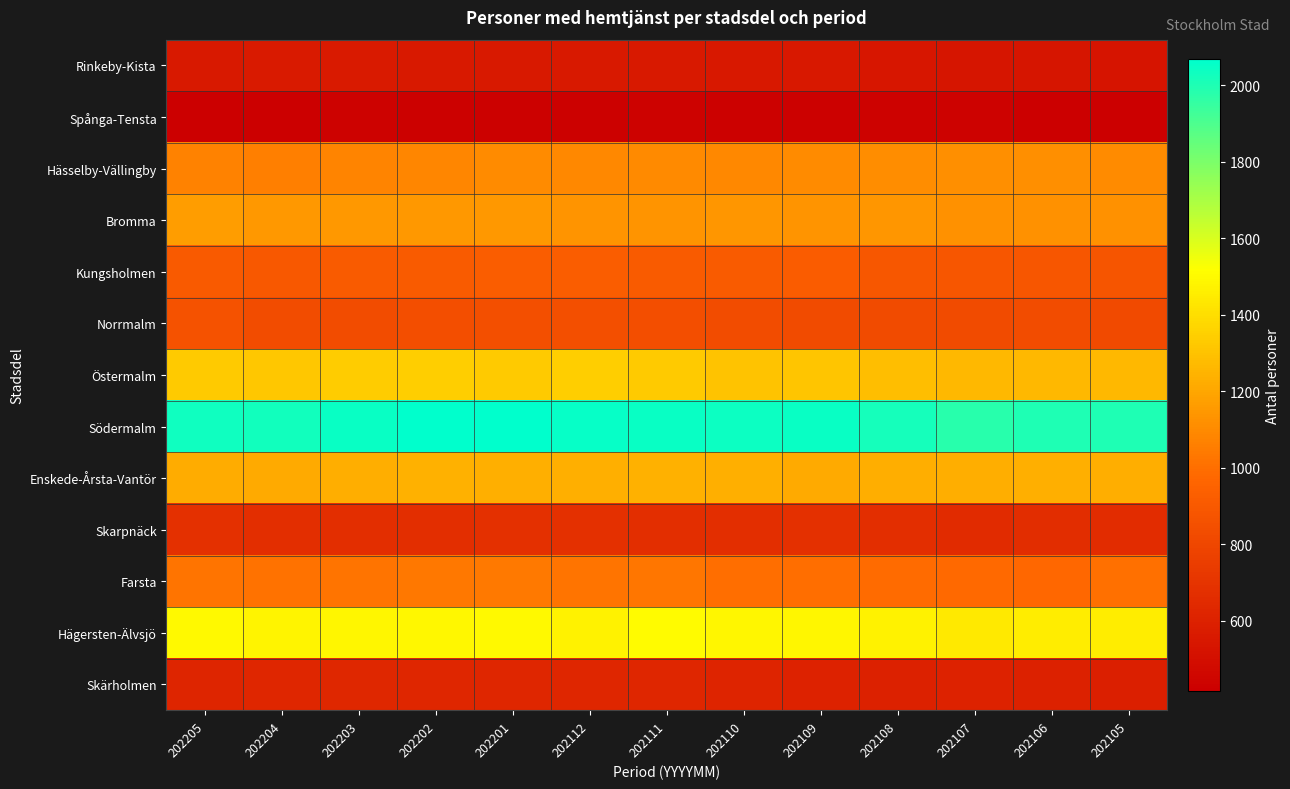

Reading left to right, extract all data points from this chart.

Rinkeby-Kista: 202205=553	202204=559	202203=563	202202=558	202201=557	202112=558	202111=557	202110=549	202109=547	202108=543	202107=534	202106=536	202105=526
Spånga-Tensta: 202205=416	202204=420	202203=429	202202=424	202201=425	202112=428	202111=433	202110=426	202109=427	202108=430	202107=431	202106=421	202105=421
Hässelby-Vällingby: 202205=1074	202204=1060	202203=1077	202202=1083	202201=1104	202112=1090	202111=1099	202110=1093	202109=1103	202108=1108	202107=1118	202106=1115	202105=1104
Bromma: 202205=1166	202204=1152	202203=1149	202202=1146	202201=1151	202112=1136	202111=1139	202110=1141	202109=1137	202108=1141	202107=1123	202106=1120	202105=1126
Kungsholmen: 202205=901	202204=899	202203=908	202202=912	202201=925	202112=921	202111=913	202110=913	202109=918	202108=891	202107=882	202106=883	202105=876
Norrmalm: 202205=863	202204=831	202203=834	202202=842	202201=848	202112=844	202111=841	202110=830	202109=823	202108=829	202107=824	202106=835	202105=822
Östermalm: 202205=1329	202204=1318	202203=1337	202202=1340	202201=1331	202112=1340	202111=1330	202110=1305	202109=1313	202108=1287	202107=1267	202106=1268	202105=1263
Södermalm: 202205=2033	202204=2027	202203=2048	202202=2069	202201=2065	202112=2050	202111=2045	202110=2042	202109=2044	202108=2021	202107=1982	202106=1999	202105=2000
Enskede-Årsta-Vantör: 202205=1220	202204=1214	202203=1225	202202=1242	202201=1233	202112=1236	202111=1241	202110=1234	202109=1213	202108=1228	202107=1229	202106=1230	202105=1229
Skarpnäck: 202205=677	202204=668	202203=671	202202=671	202201=677	202112=677	202111=668	202110=672	202109=678	202108=669	202107=653	202106=667	202105=661
Farsta: 202205=1021	202204=1013	202203=1022	202202=1034	202201=1042	202112=1020	202111=1024	202110=1003	202109=999	202108=989	202107=979	202106=977	202105=1004
Hägersten-Älvsjö: 202205=1495	202204=1481	202203=1487	202202=1494	202201=1499	202112=1471	202111=1506	202110=1483	202109=1487	202108=1471	202107=1442	202106=1452	202105=1455
Skärholmen: 202205=620	202204=626	202203=631	202202=629	202201=627	202112=626	202111=625	202110=611	202109=609	202108=600	202107=607	202106=598	202105=586